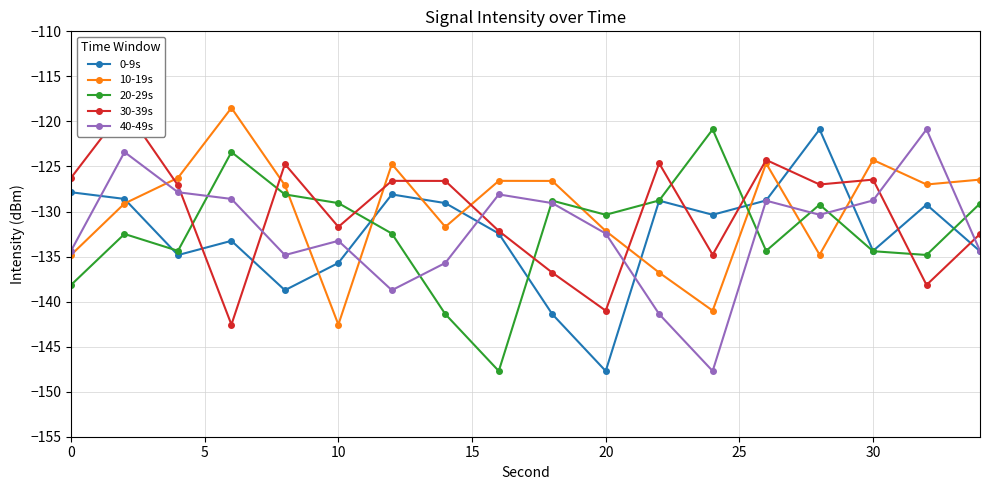

What is the maximum value for 10-19s?

-118.5